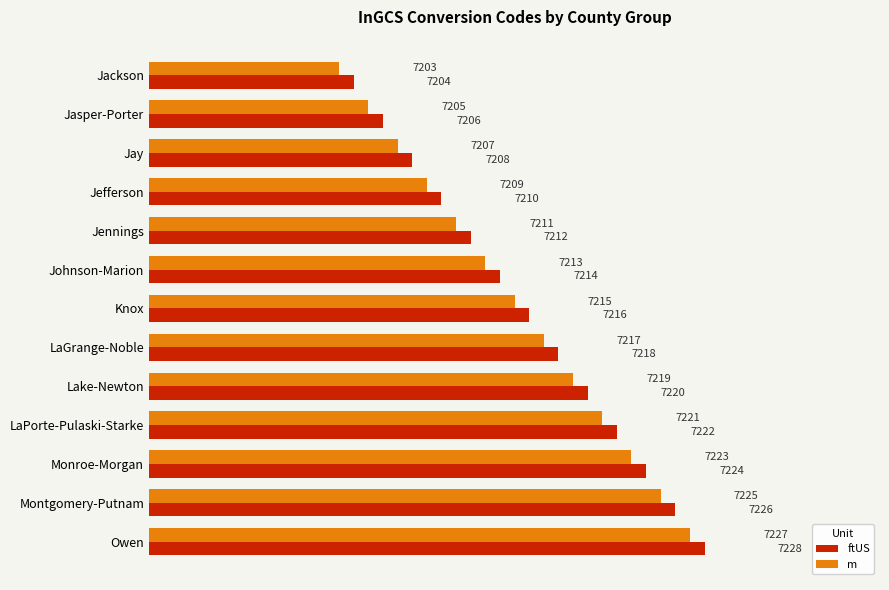

At how many categories does at least one series exceed 7207?

11